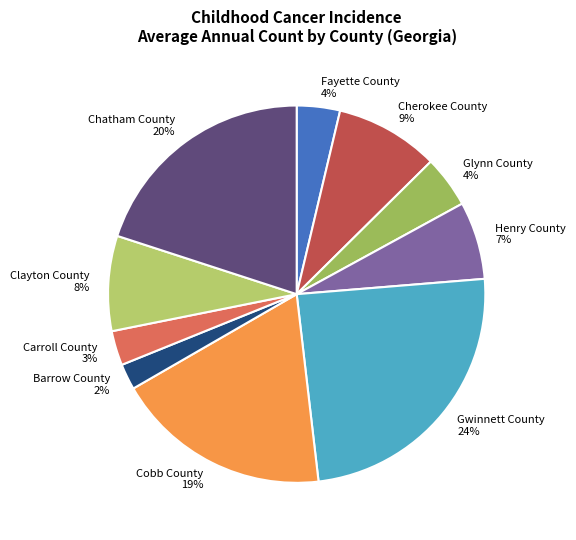

Is it true that Fayette County is 4% of the pie?

True